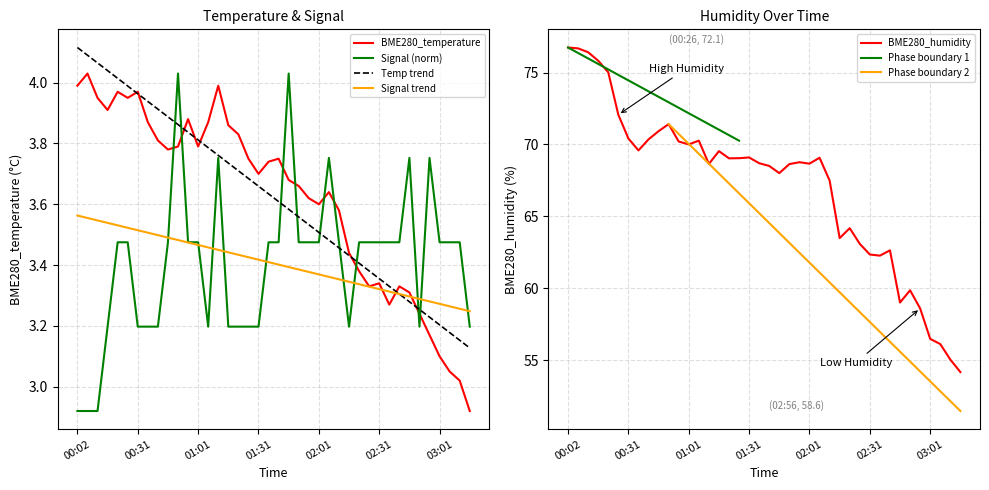

Where does the BME280_humidity series first go above 68?

00:02